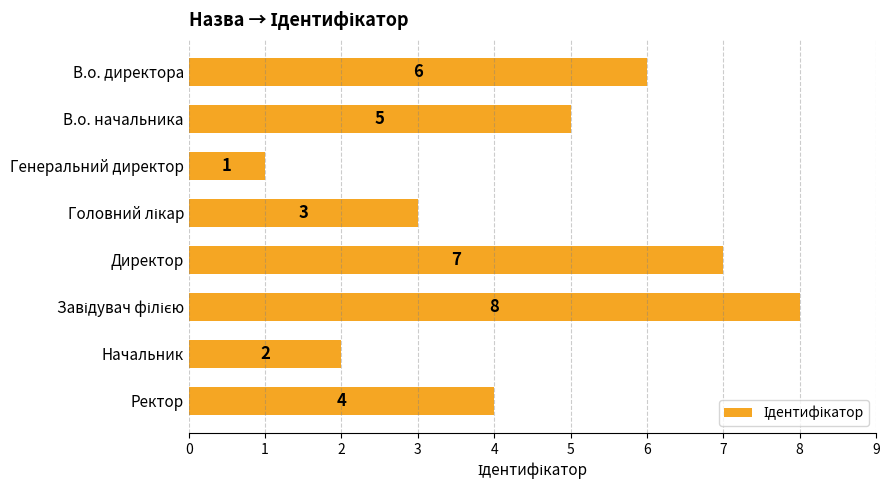

What is the change in value from Начальник to Ректор?

+2